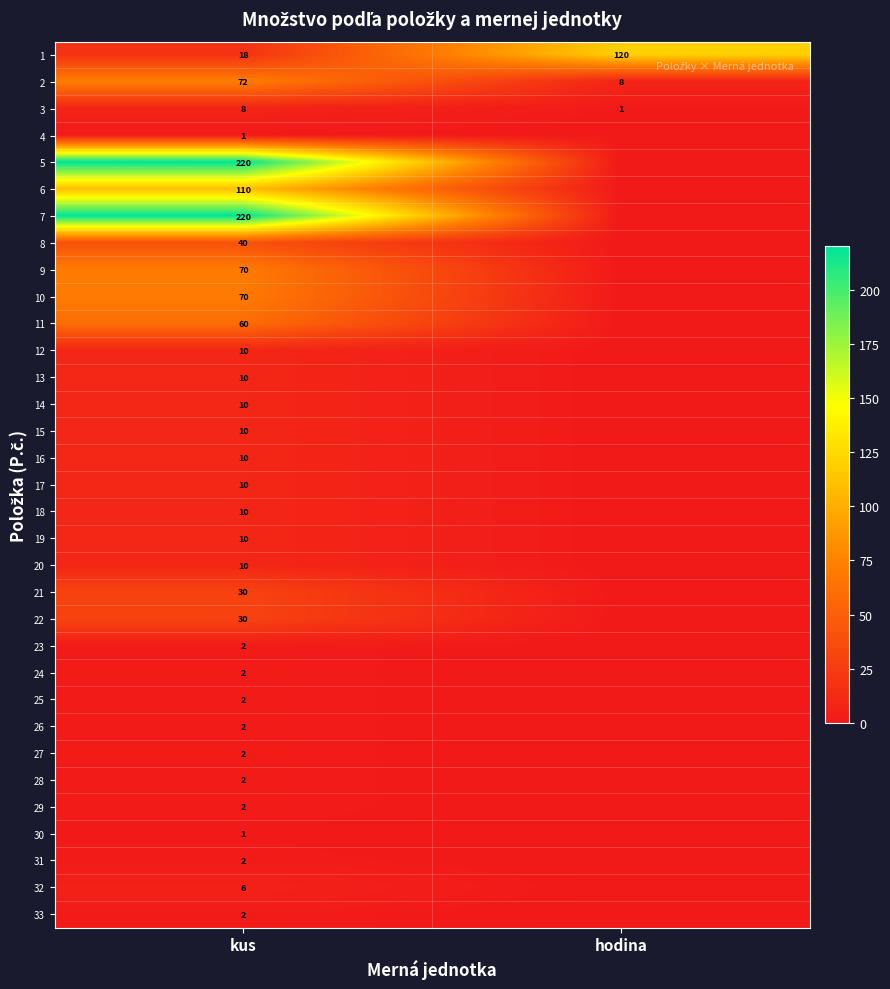

What is the greatest value displayed?

220